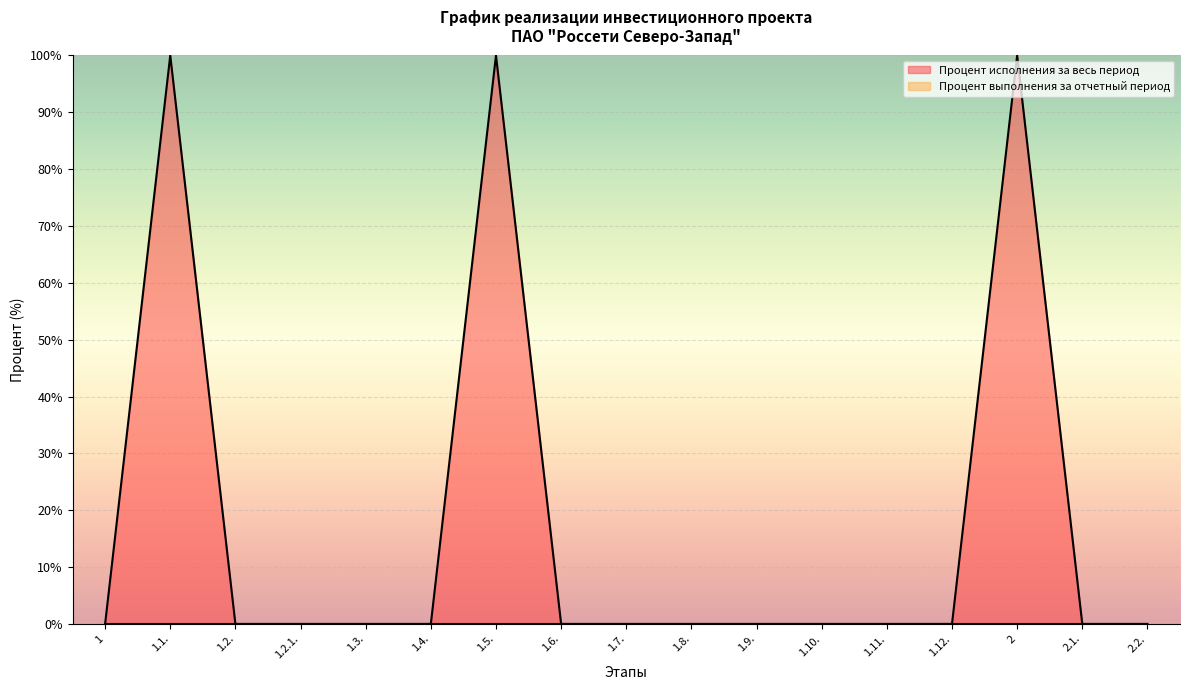

Rank the categories by value from lowest to highest.

1, 1.2., 1.2.1., 1.3., 1.4., 1.6., 1.7., 1.8., 1.9., 1.10., 1.11., 1.12., 2.1., 2.2., 1.1., 1.5., 2